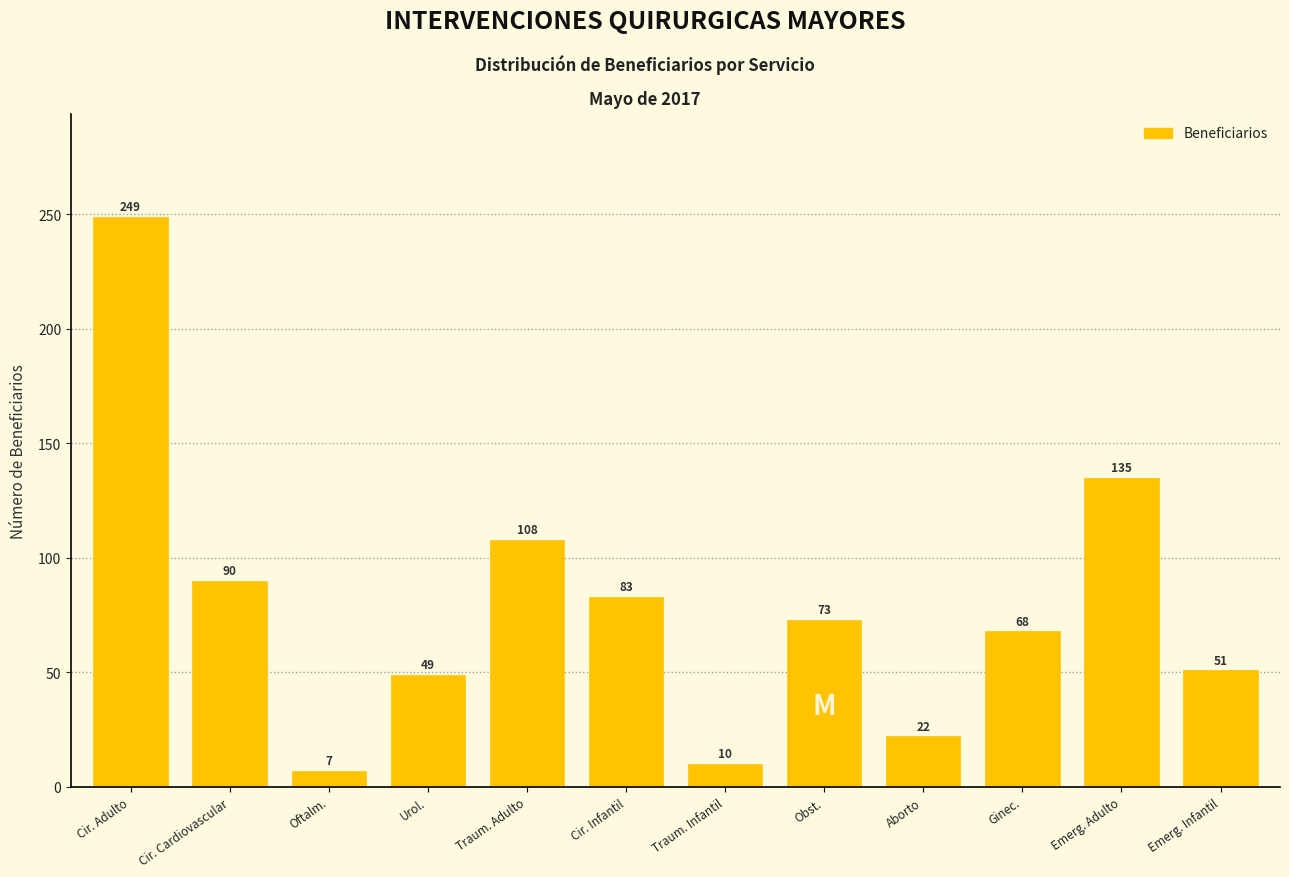

Reading left to right, transcribe all the data shown in this chart.

249	90	7	49	108	83	10	73	22	68	135	51